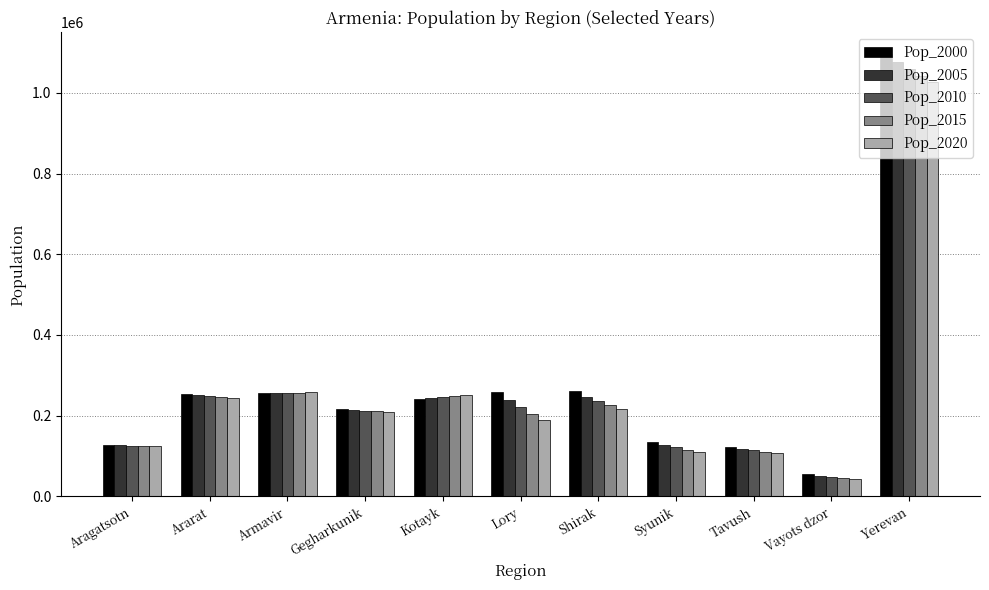

The Pop_2010 series shows 1058078.7 at Yerevan. True or false?

True